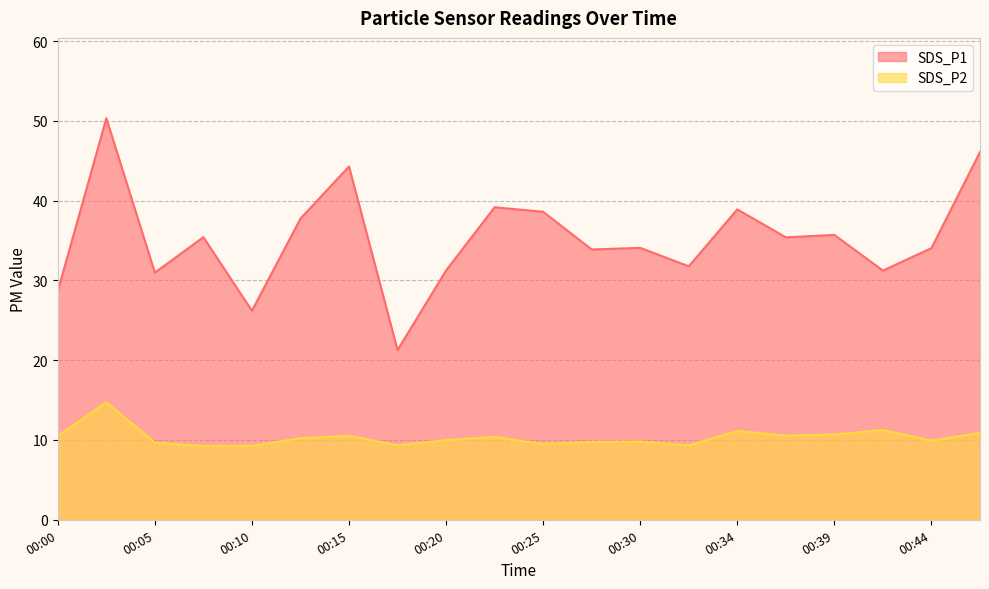

Which series changed the most between 00:05 and 00:47?

SDS_P1